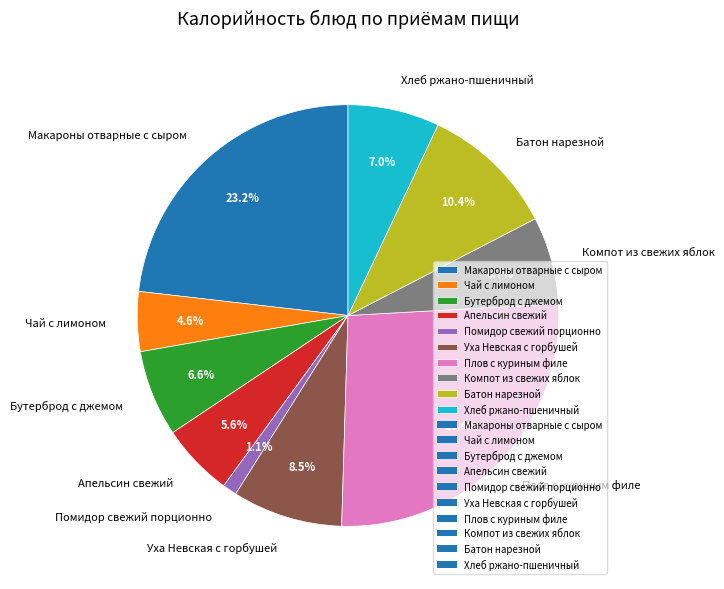

Is Компот из свежих яблок the majority of the pie?

No